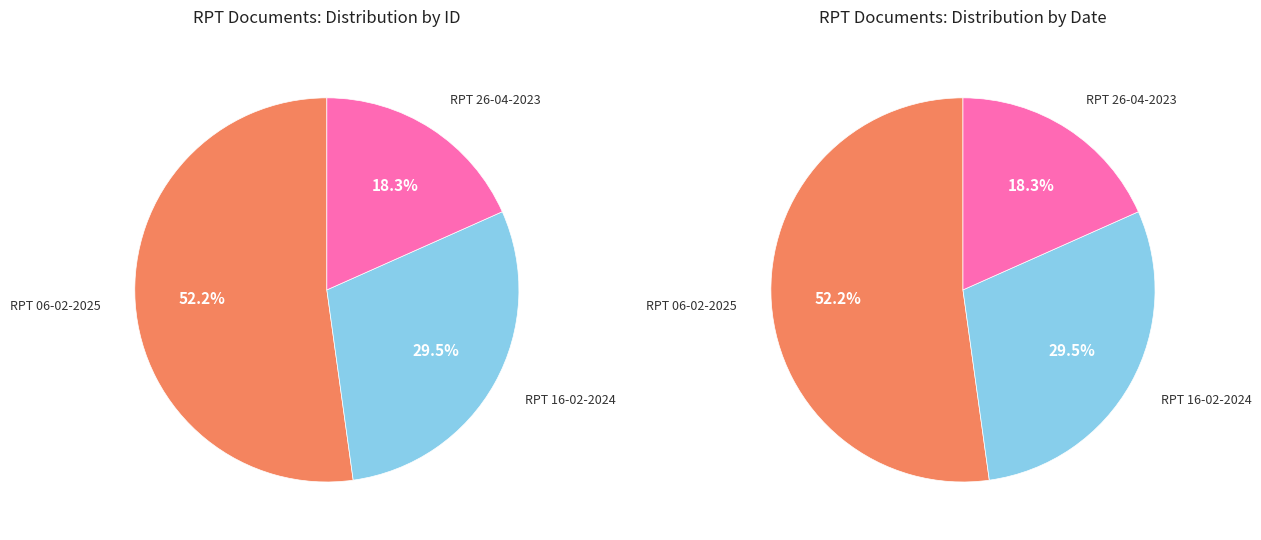

Which slice is the largest?

RPT 06-02-2025